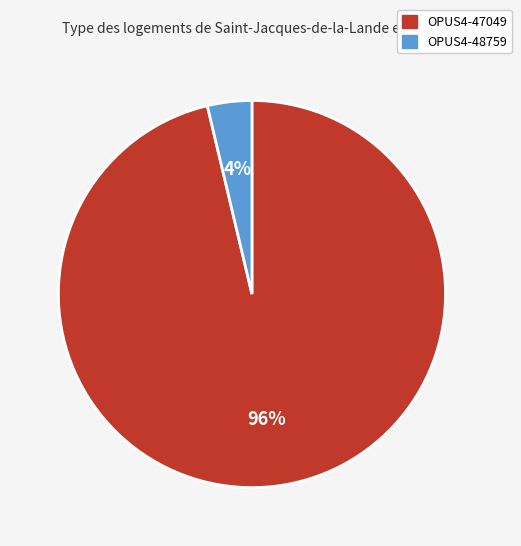

What is the largest slice in the pie chart?

OPUS4-47049